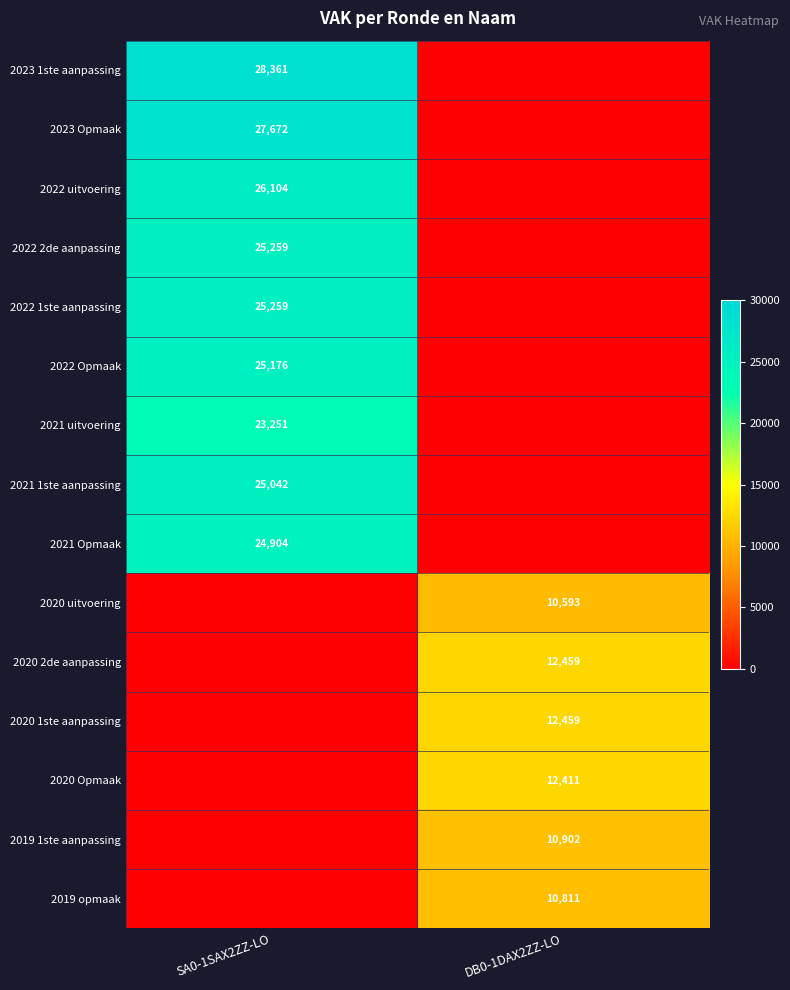

True or false: 2021 1ste aanpassing has a value of 39717 at SA0-1SAX2ZZ-LO.

False